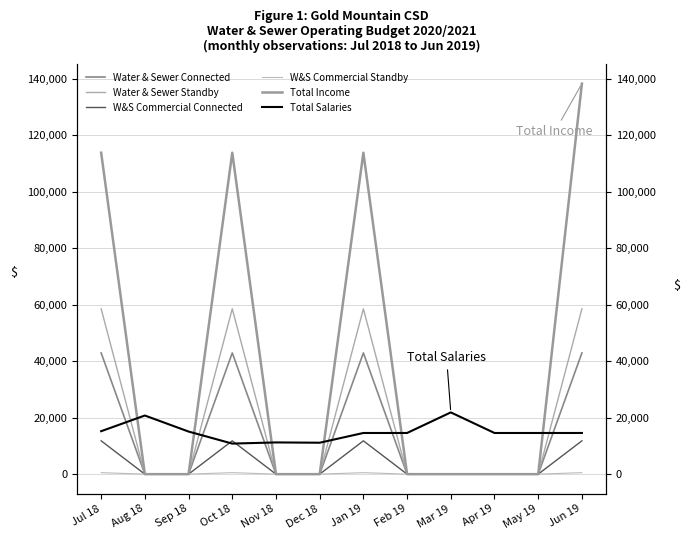

Is it true that Total Income equals 113878.2 at Oct 18?

True